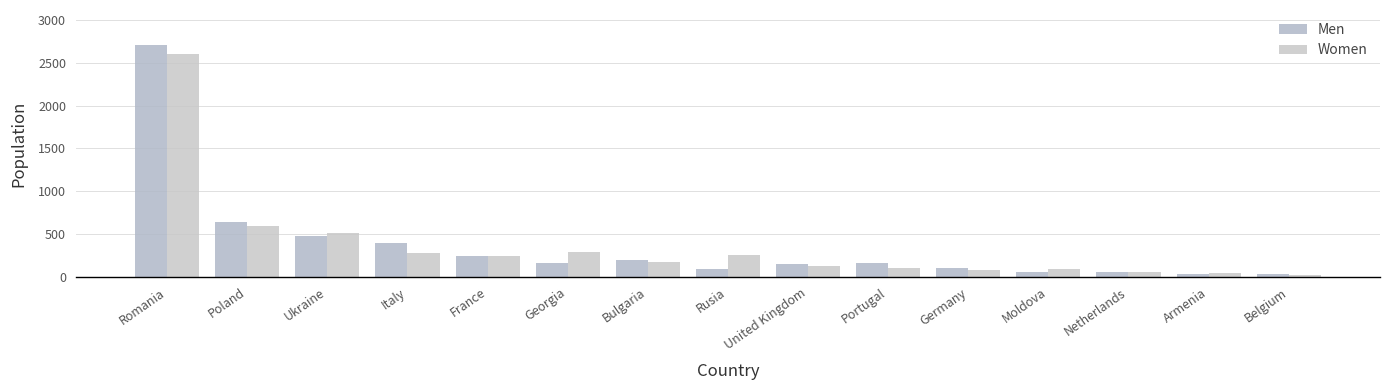

Rank the series by their maximum value, from highest to lowest.

Men, Women